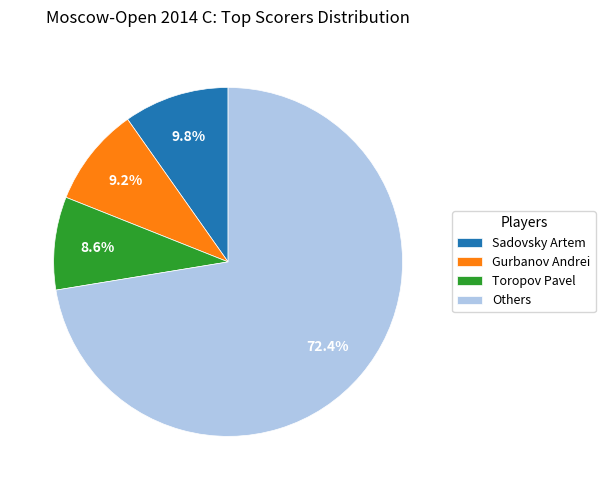

How many segments does this pie chart have?

4